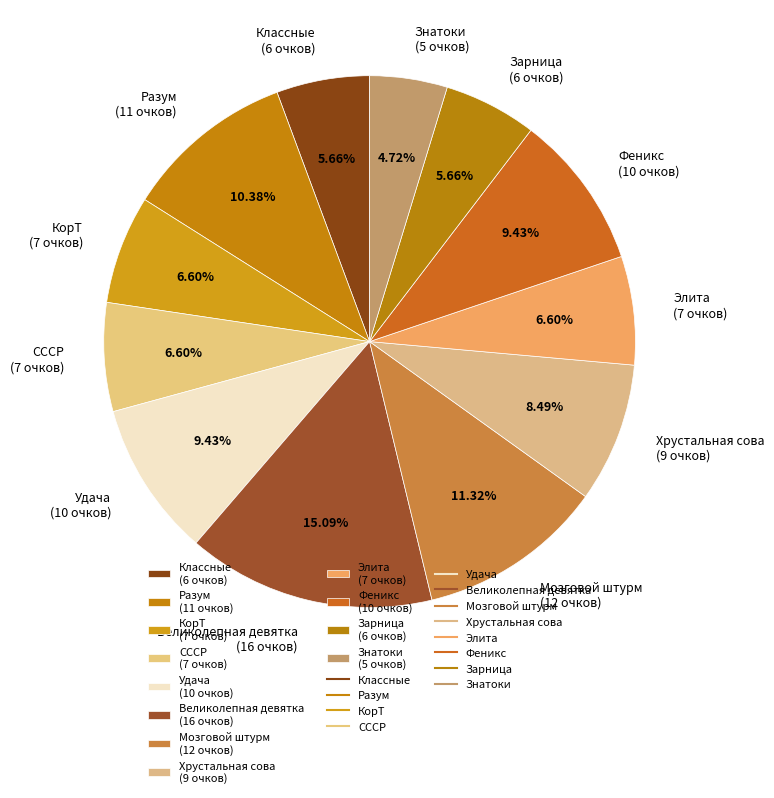

To the nearest percent, what percentage of the pie is Разум?

10%